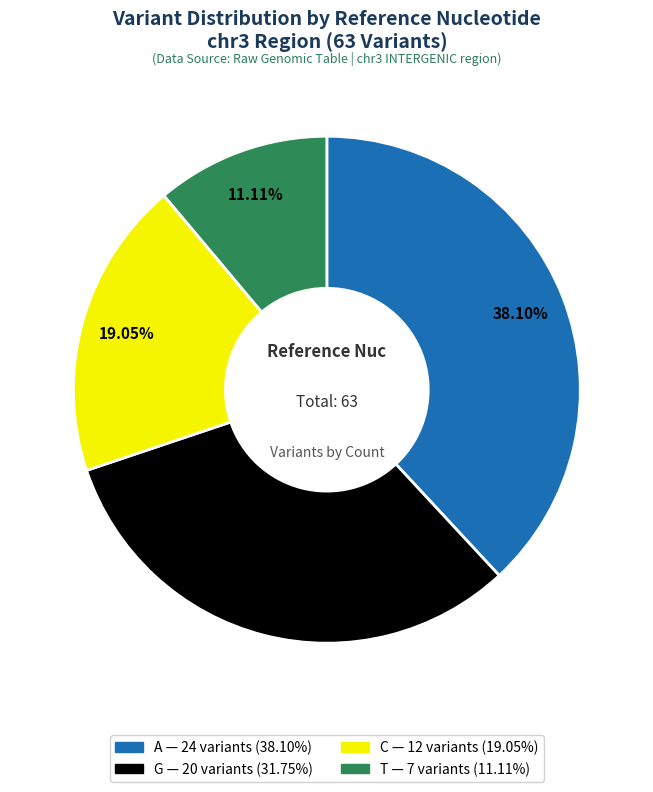

To the nearest percent, what percentage of the pie is A?

38%